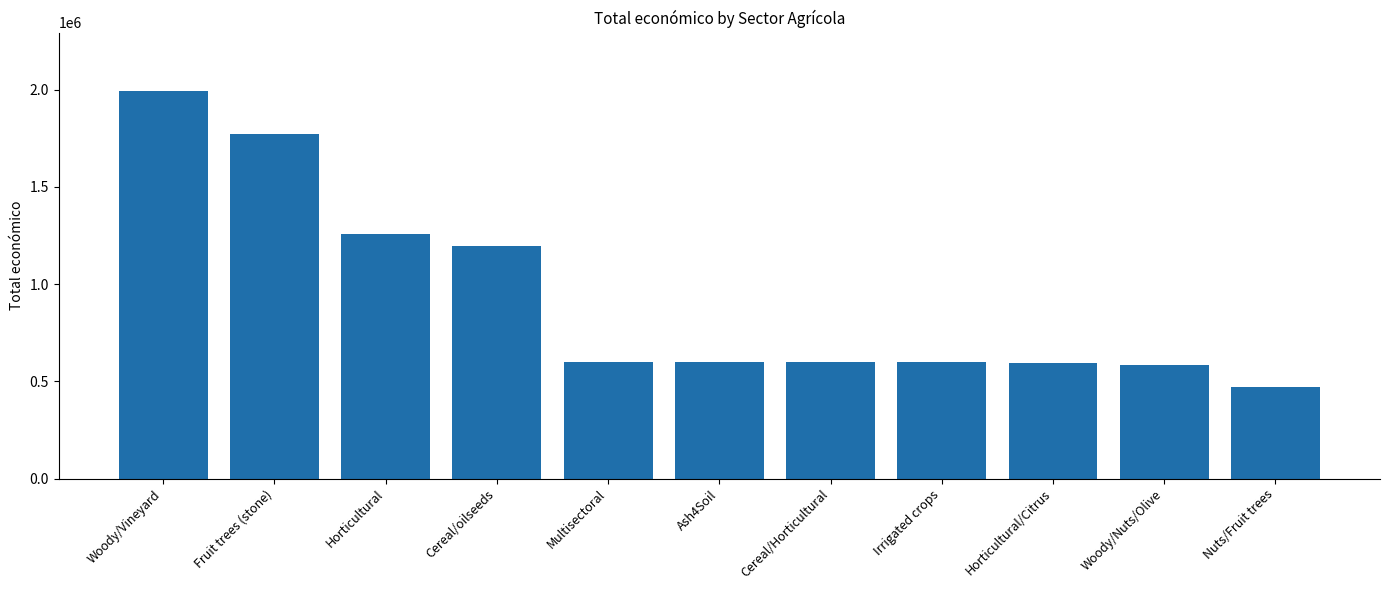

Count the number of data series in this chart.

1